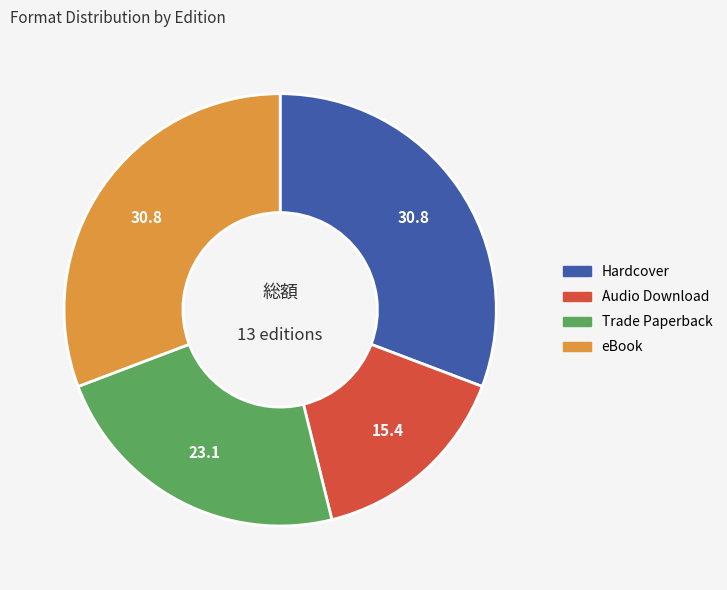

Is there any slice that represents more than half of the pie?

No